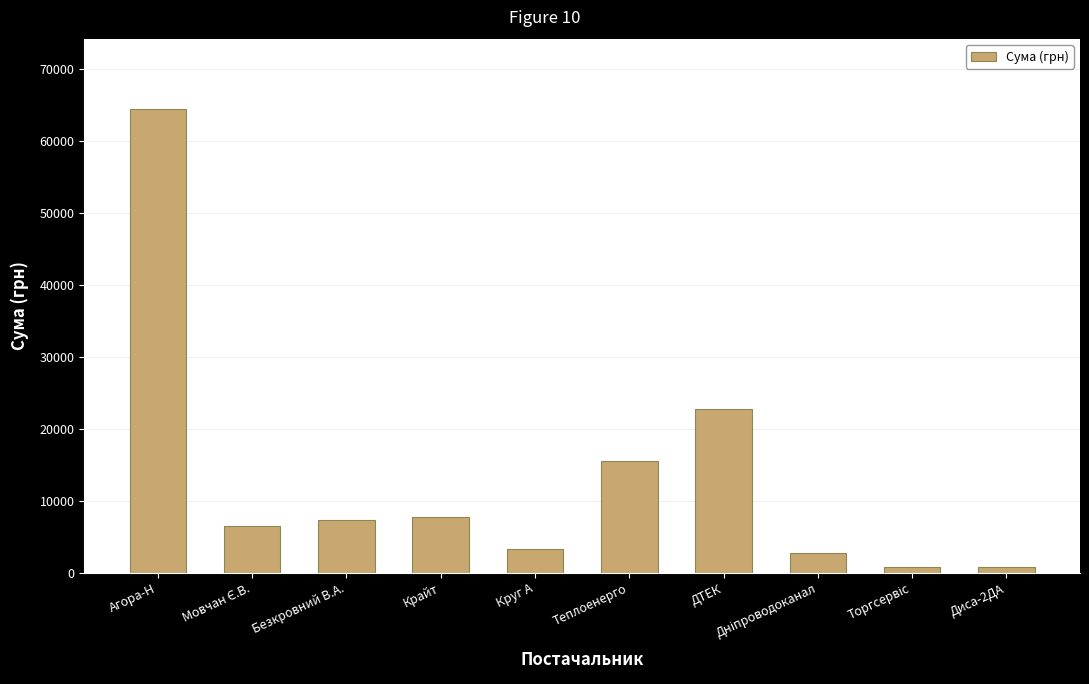

What is the maximum value shown in the chart?

64481.7